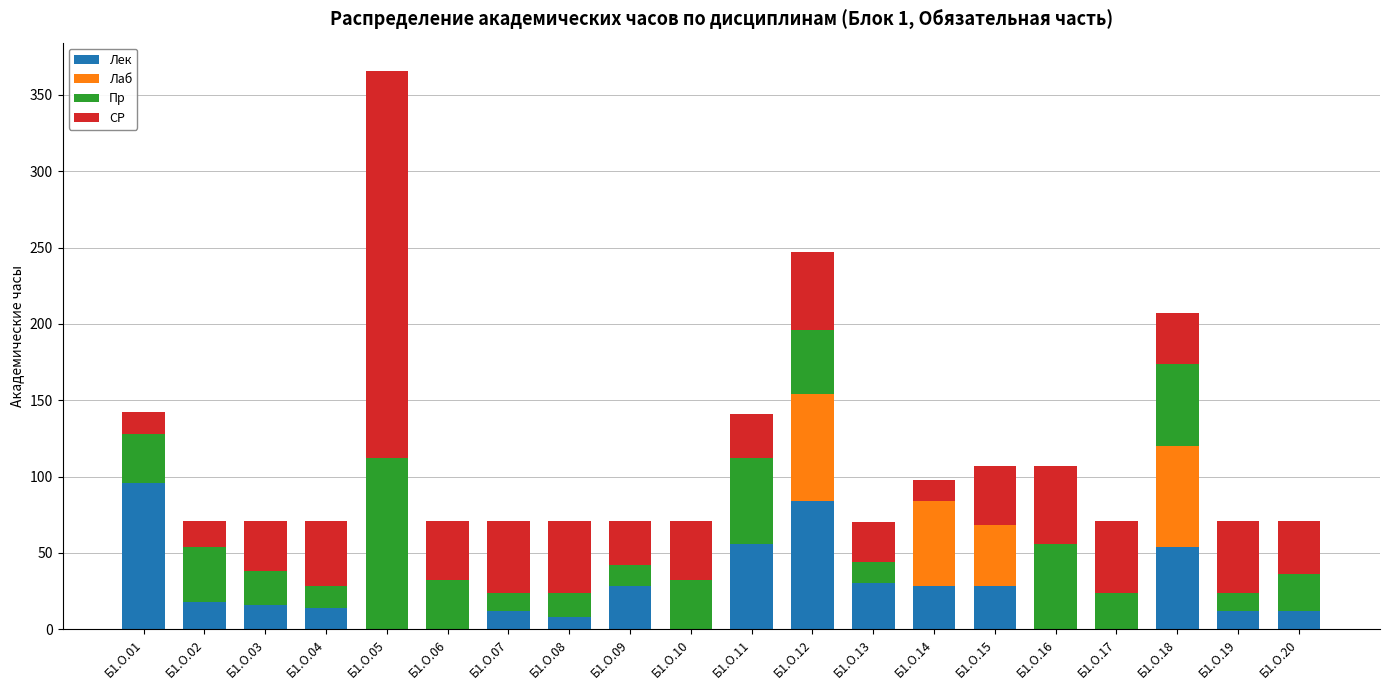

Is it true that Лек equals 84 at Б1.О.12?

True